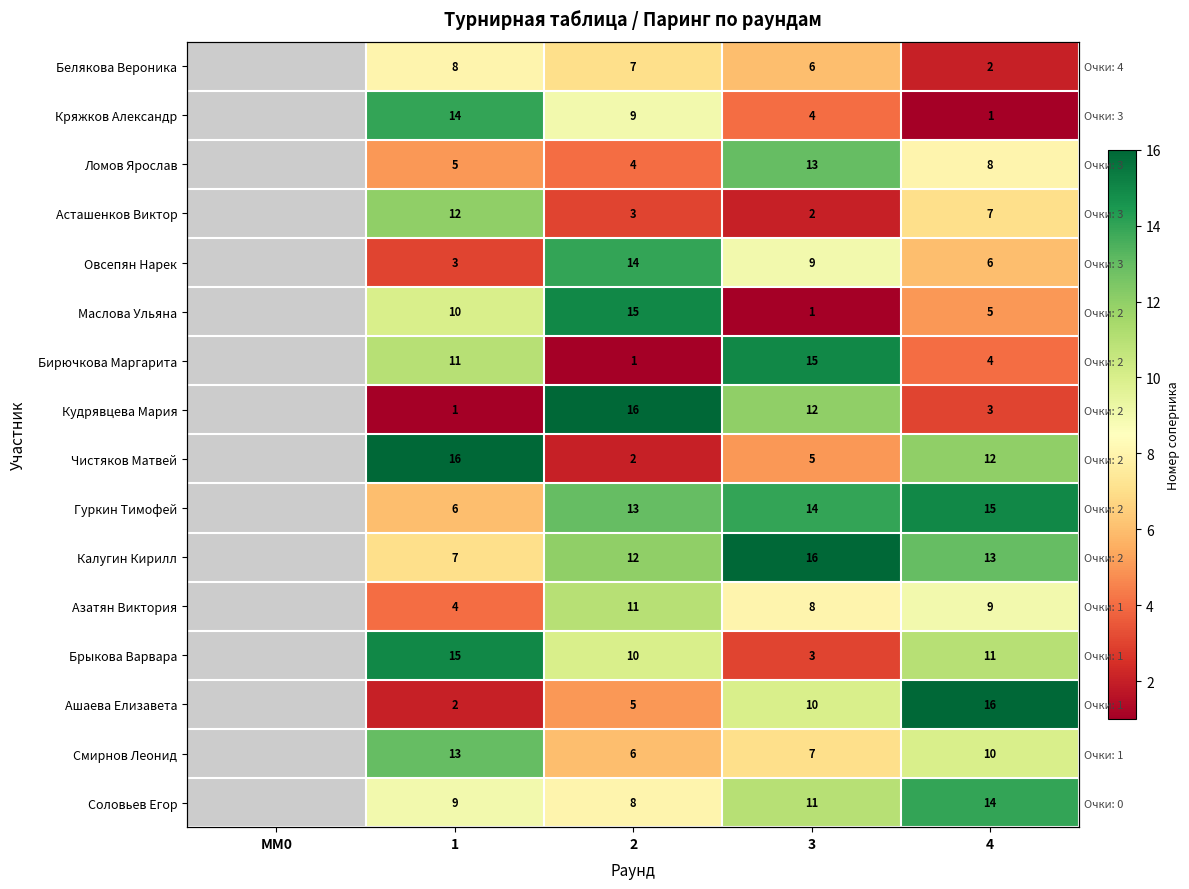

Which has a higher value, 3 or 1?

1